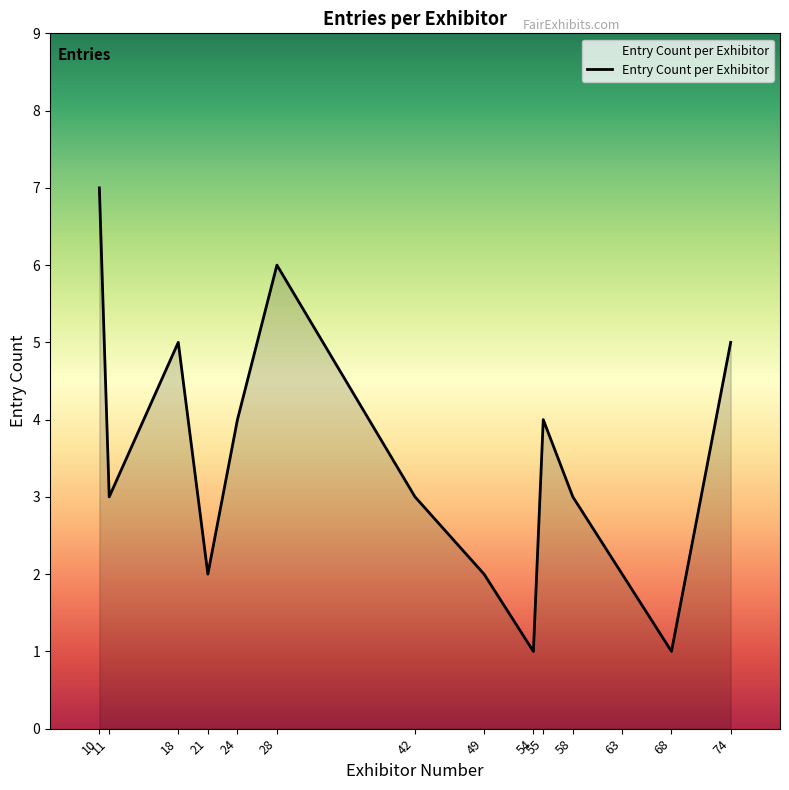

What is the approximate value at 55?

4